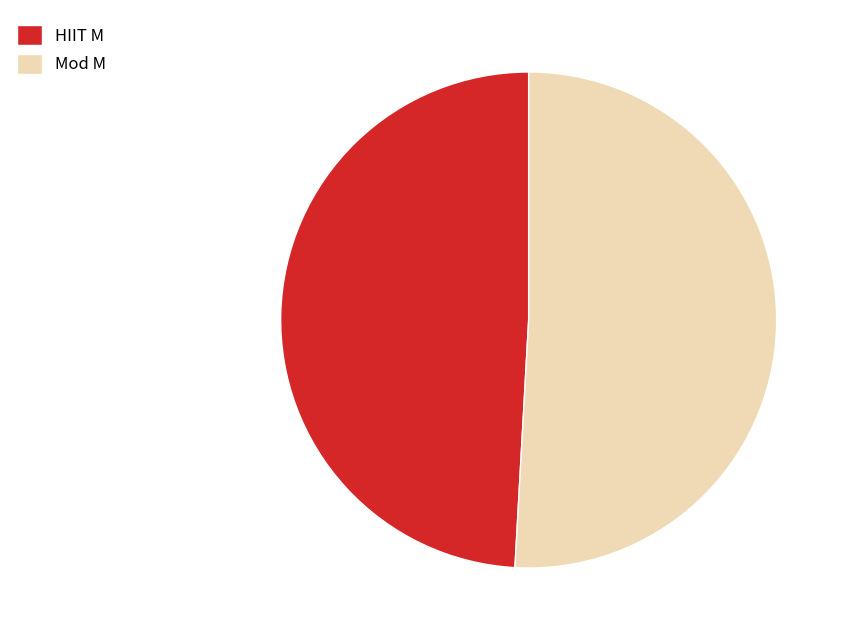

How many slices are in this pie chart?

2